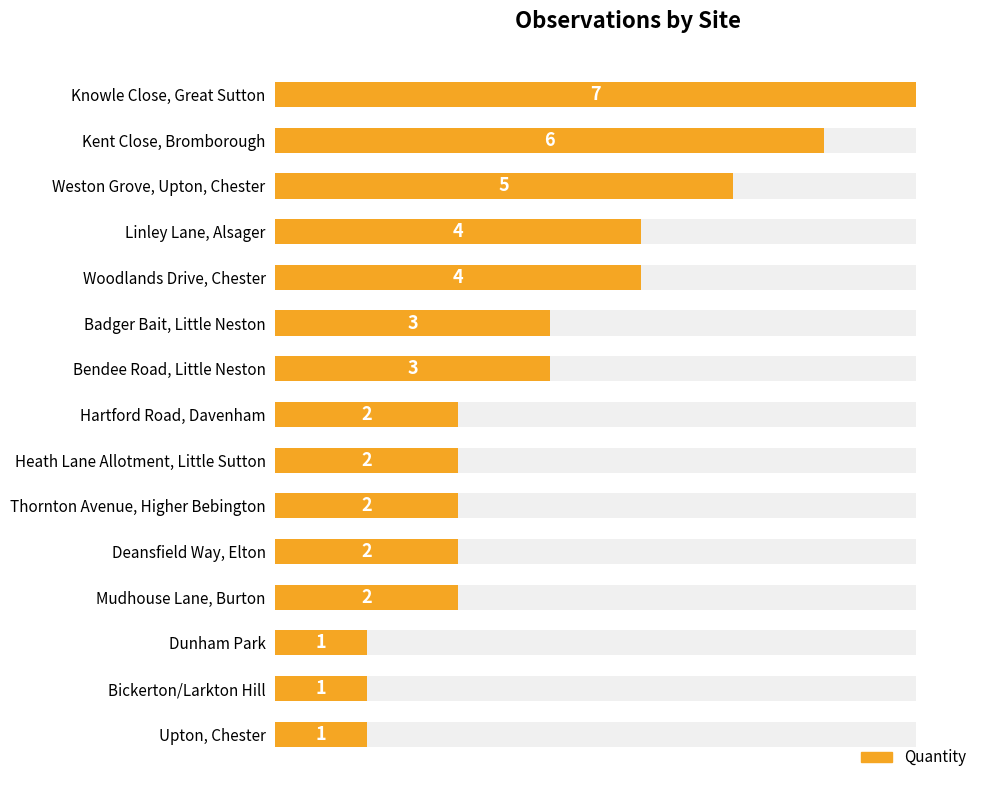

What is the sum of the values at Knowle Close, Great Sutton and Linley Lane, Alsager?

11